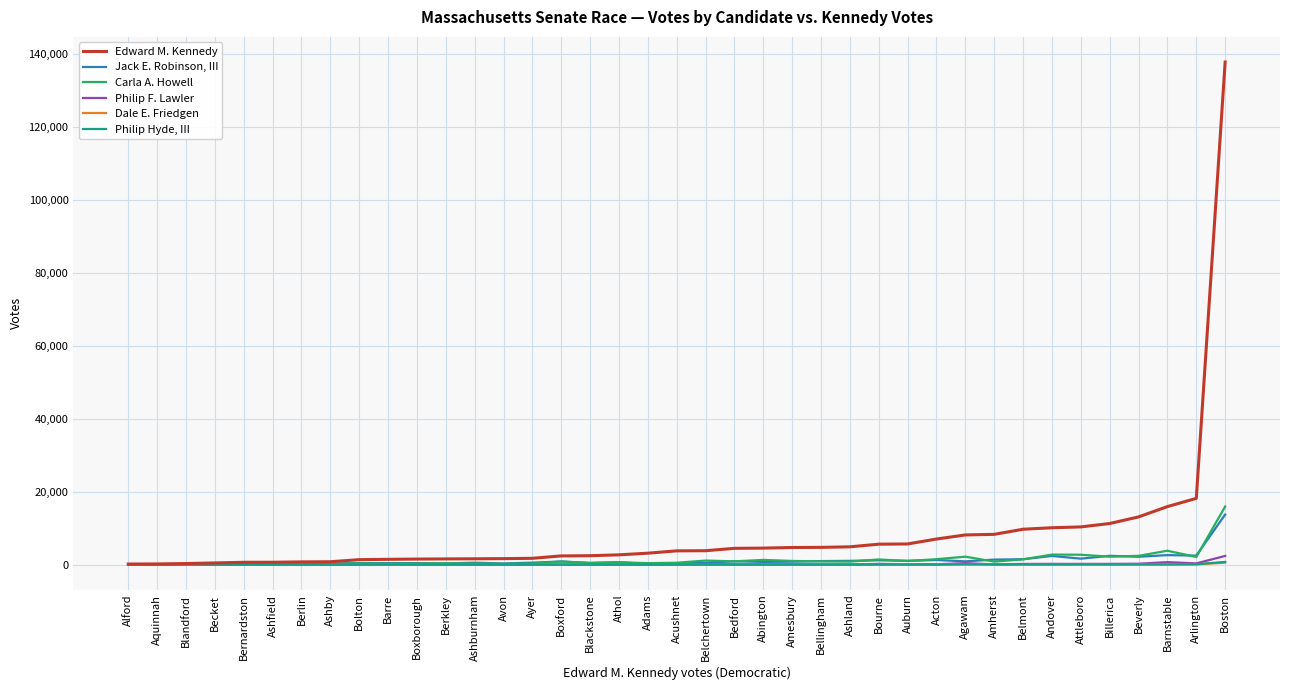

What is the difference between the maximum and minimum values in the Philip Hyde, III series?

760